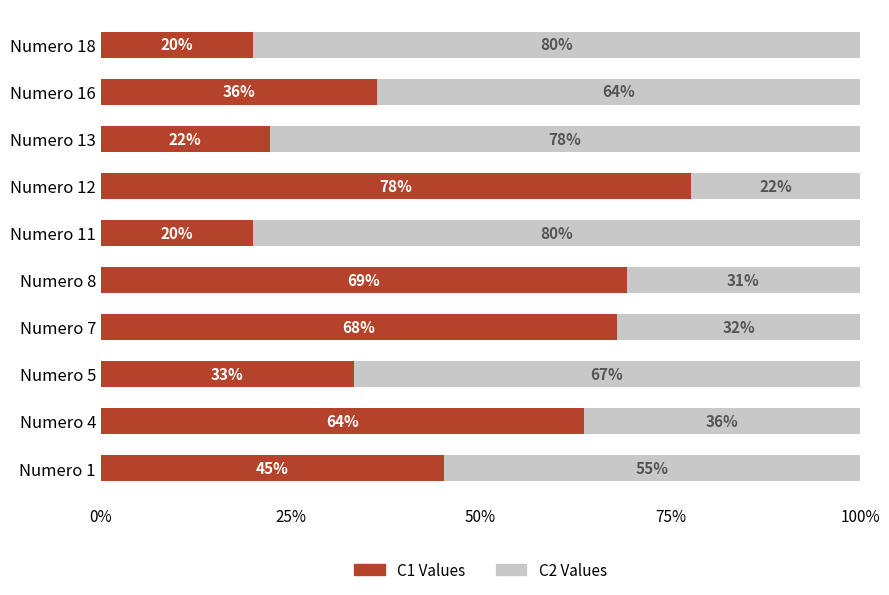

The value of C1 (primary) at Numero 7 is 0.3. True or false?

False